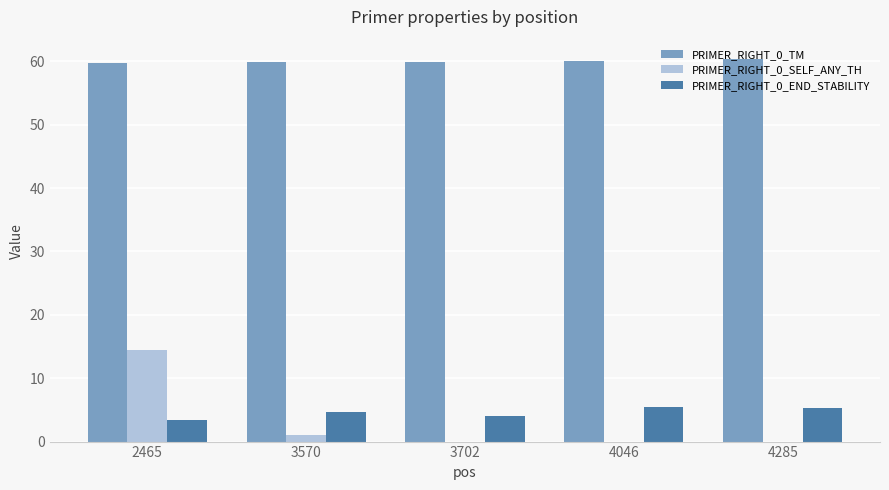

What is the highest value of the PRIMER_RIGHT_0_TM series?

60.4